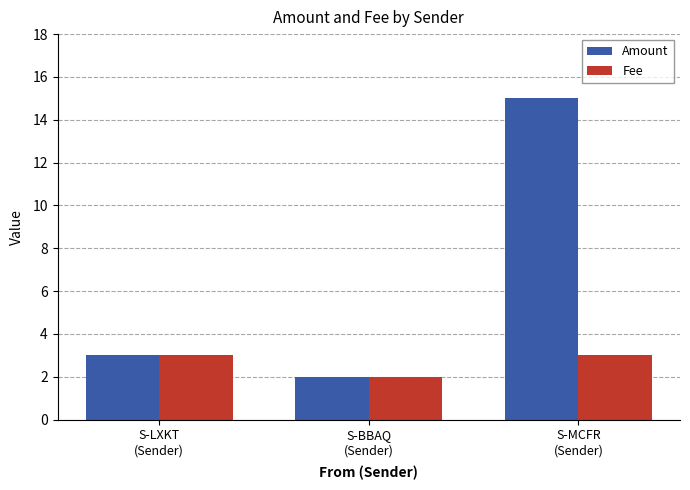

Where is Fee nearest to the value 2?

S-BBAQ
(Sender)